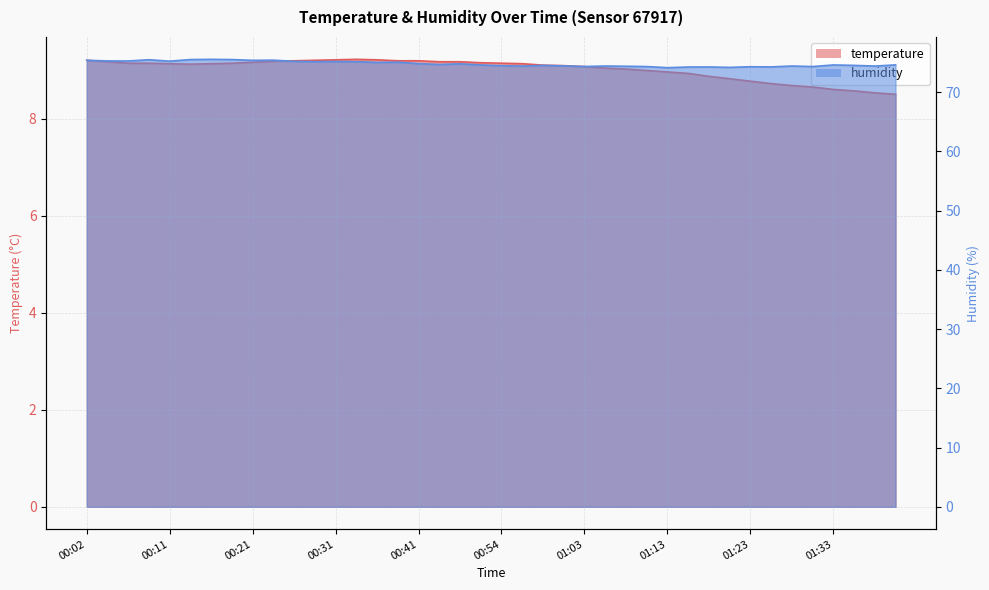

Is it true that humidity equals 75.2 at 00:31?

True